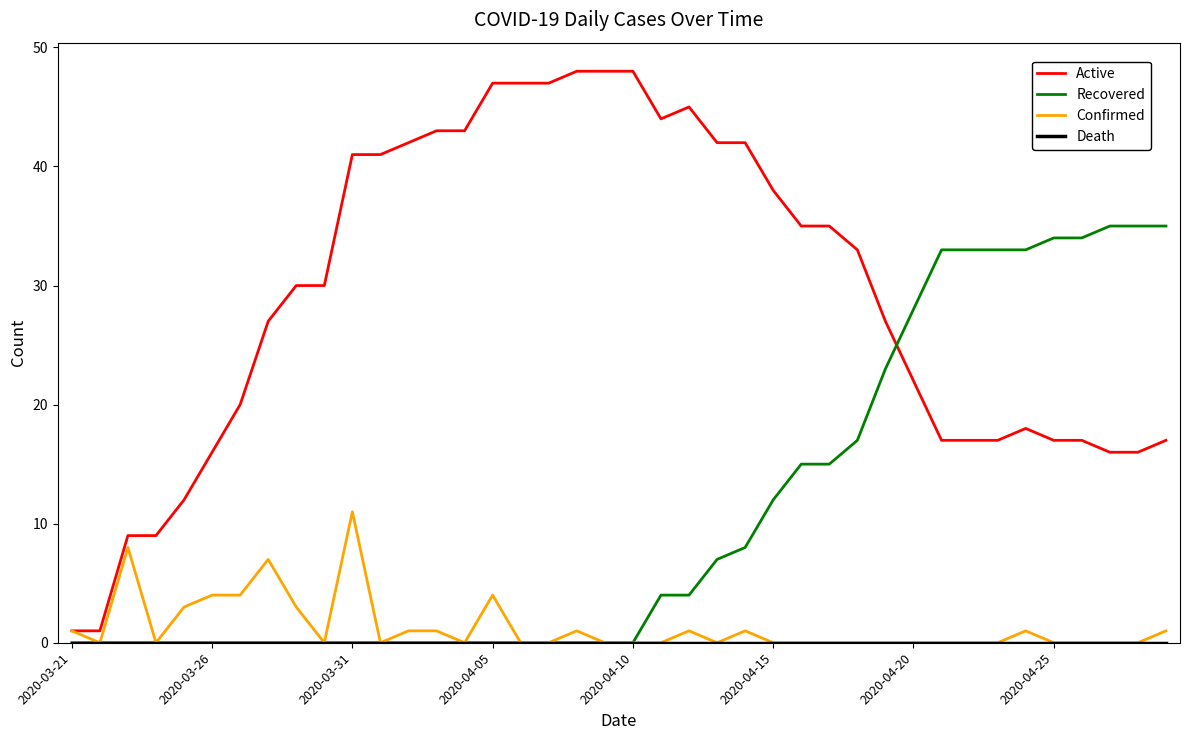

Which series has the widest spread of values?

Active